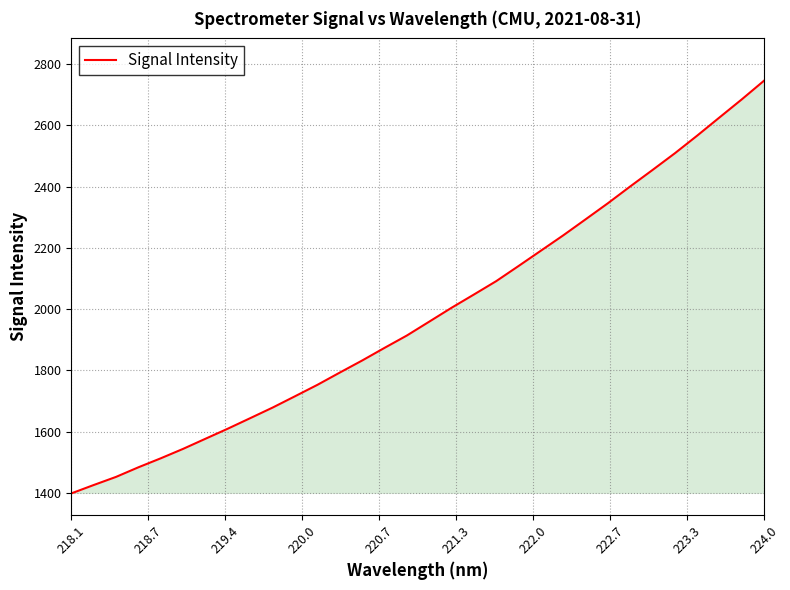

What is the maximum value shown in the chart?

2746.2